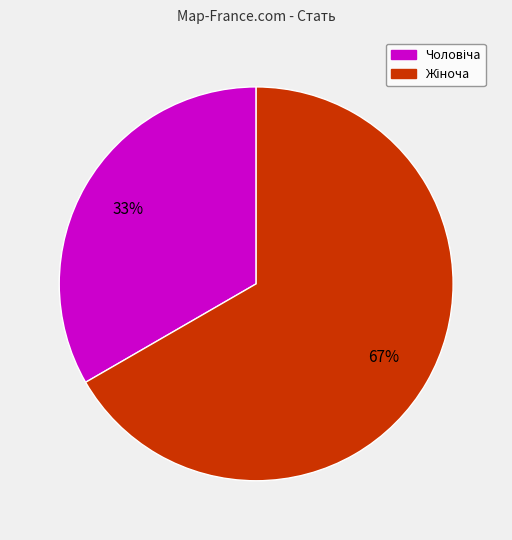

Is there any slice that represents more than half of the pie?

Yes